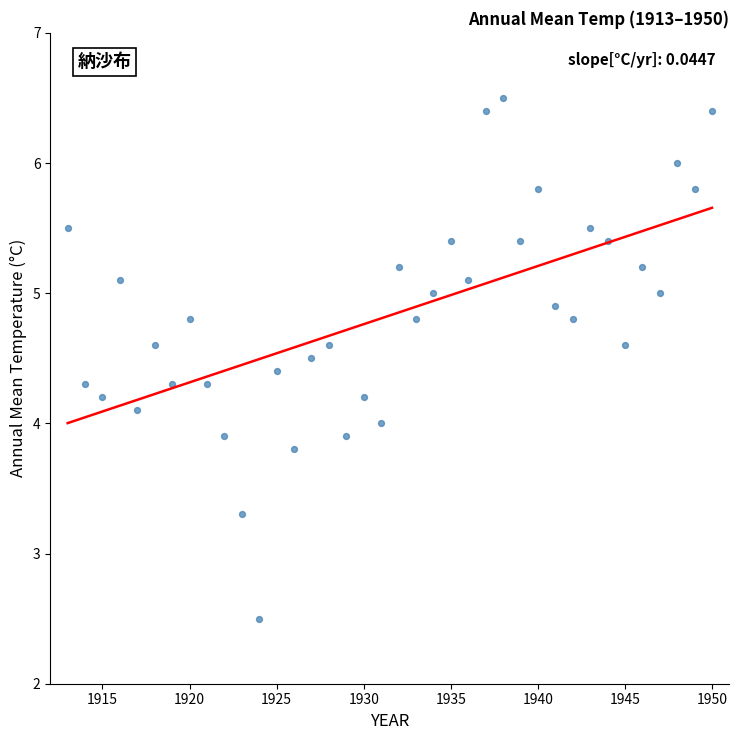

What is the range of Y values (max minus min)?

4.0